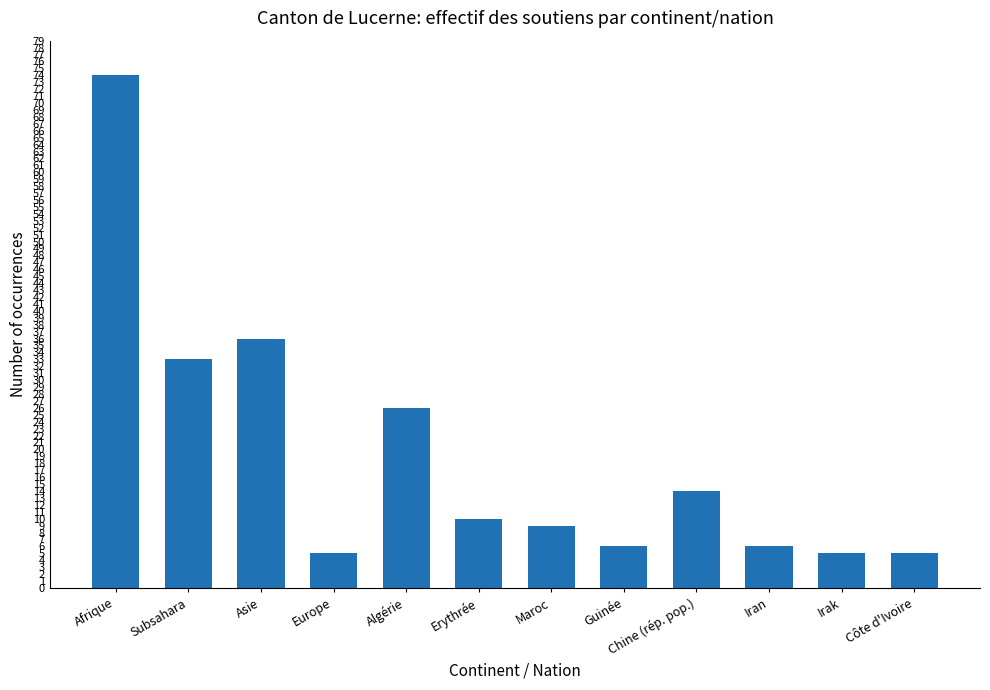

Reading left to right, list all the values displayed in this chart.

Afrique=74	Subsahara=33	Asie=36	Europe=5	Algérie=26	Erythrée=10	Maroc=9	Guinée=6	Chine (rép. pop.)=14	Iran=6	Irak=5	Côte d'Ivoire=5